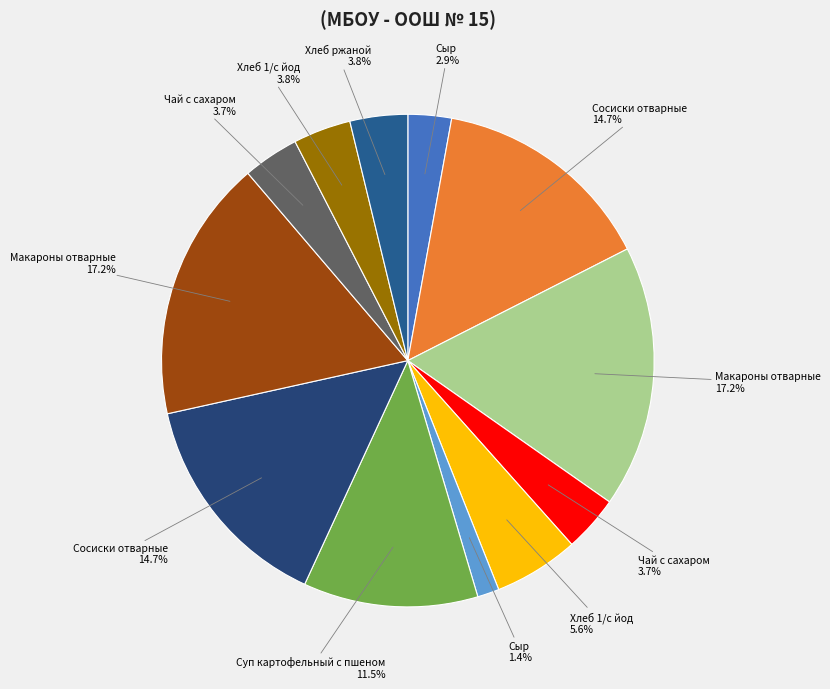

To the nearest percent, what is the average slice percentage?

8%